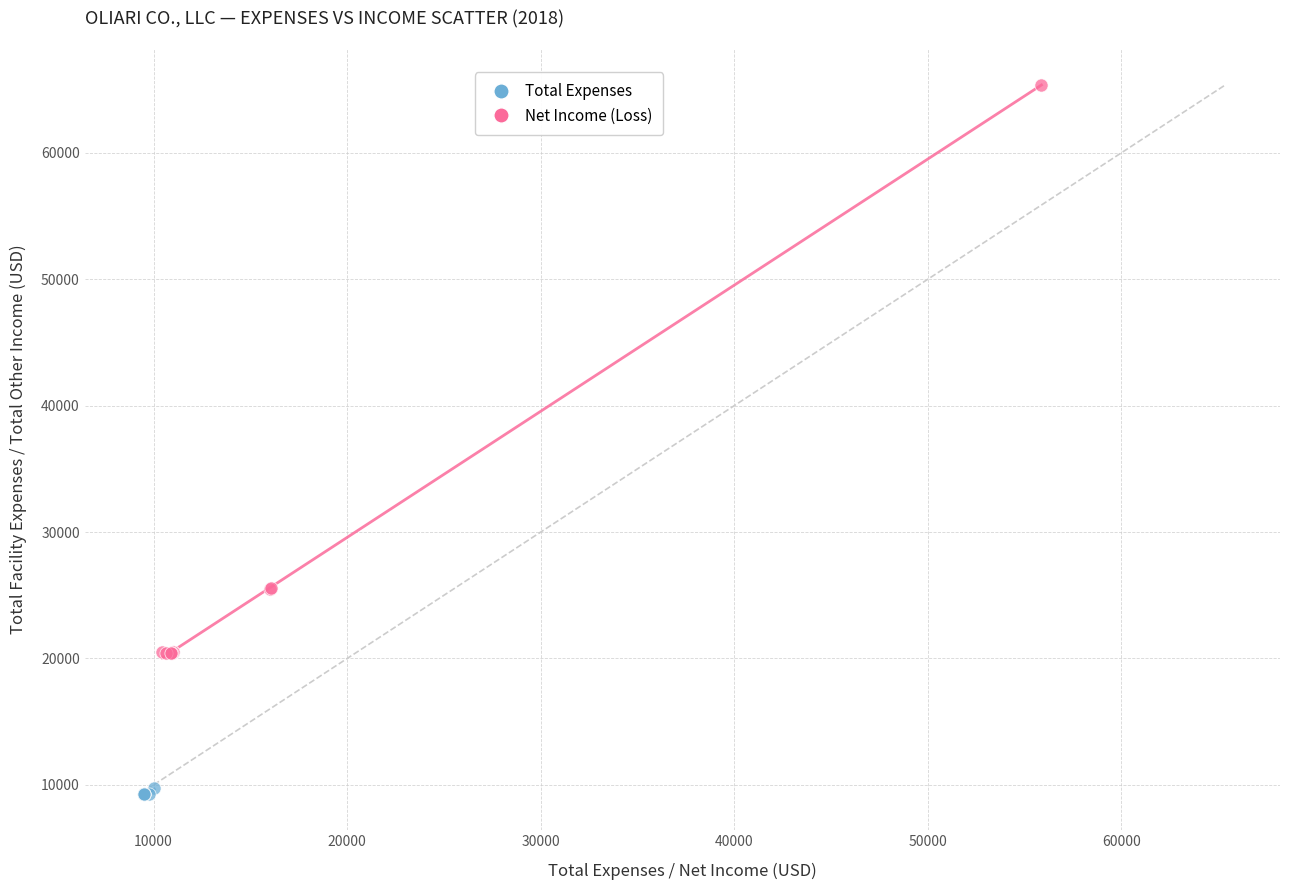

Which series contains the highest Y value?

Net Income (Loss)